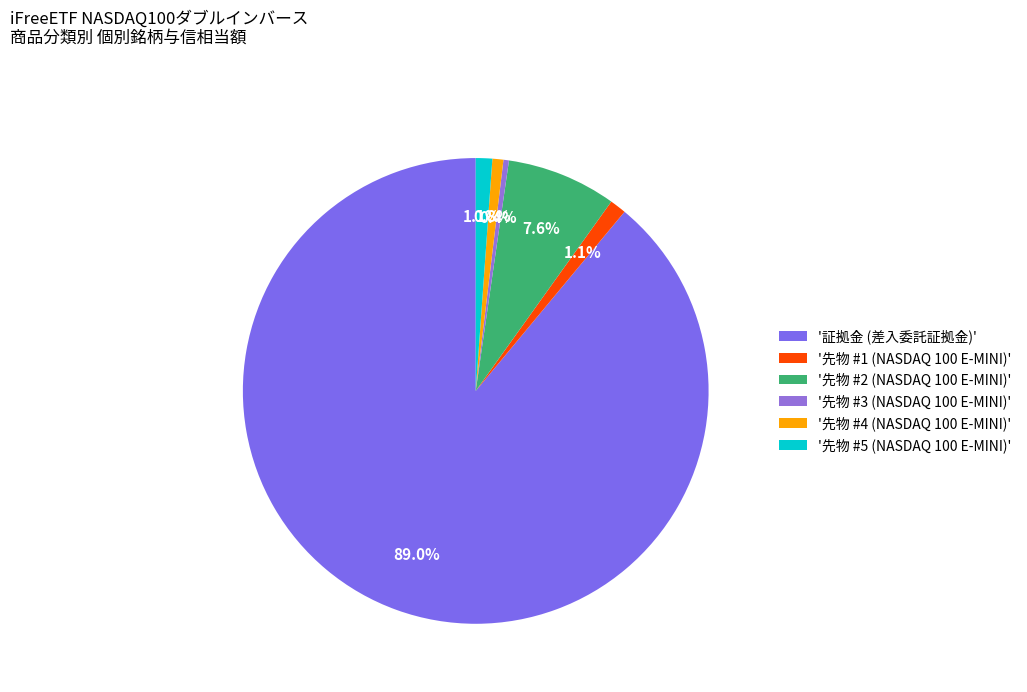

How many segments does this pie chart have?

6